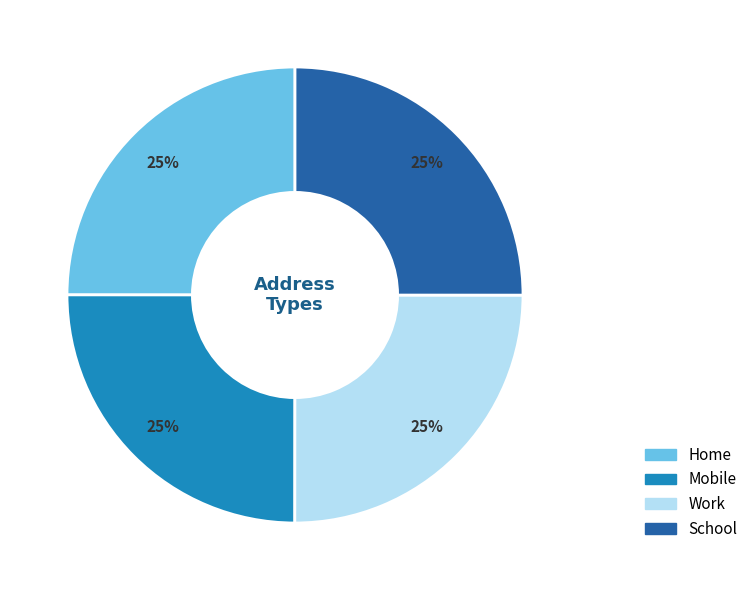

To the nearest percent, what percentage of the pie is Work?

25%